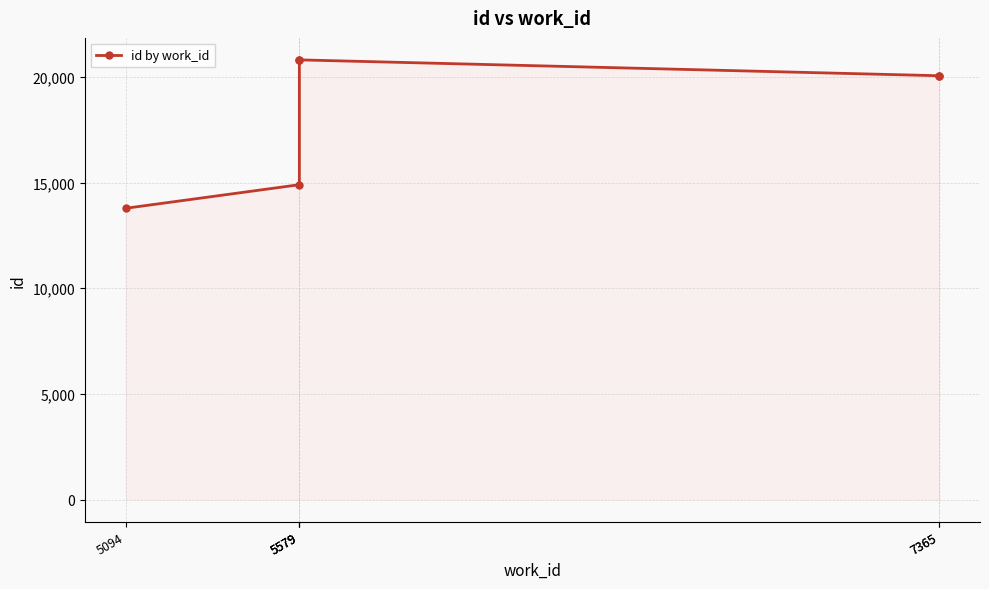

At which category does the data reach its first local peak?

5579